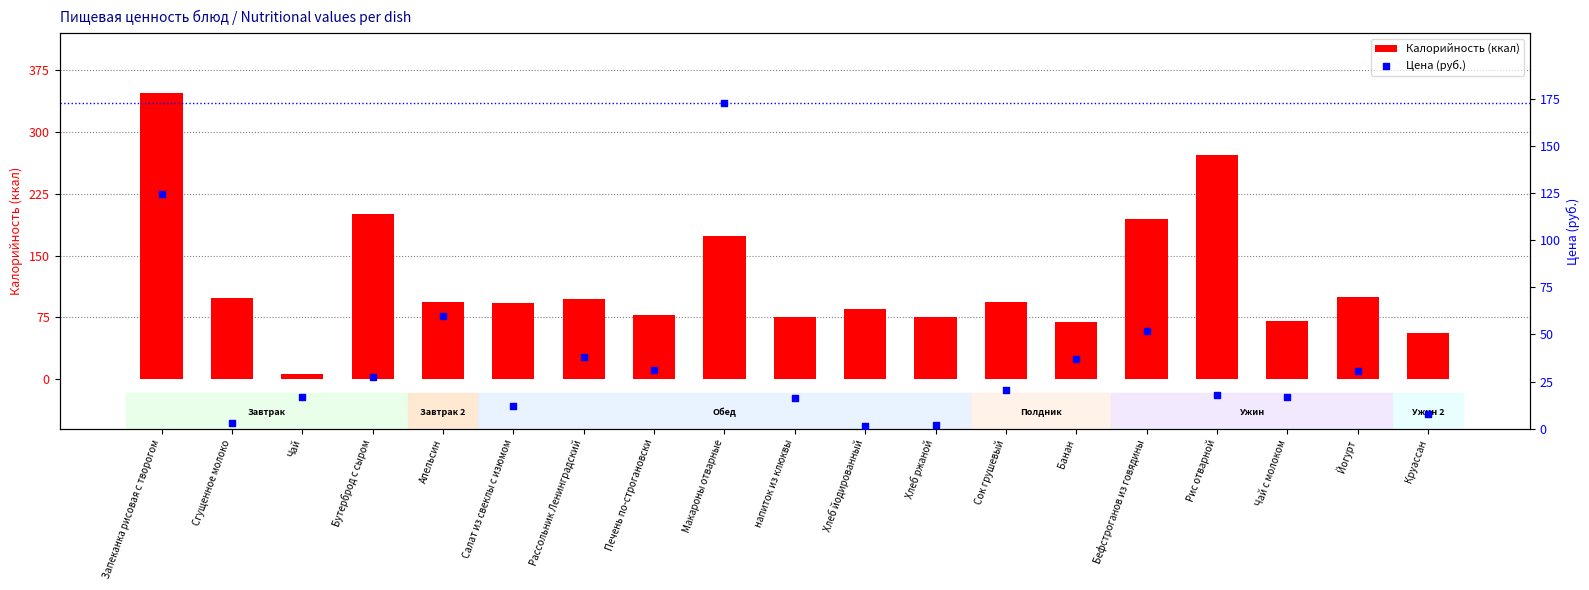

At which category is the sum across all series the highest?

Запеканка рисовая с творогом